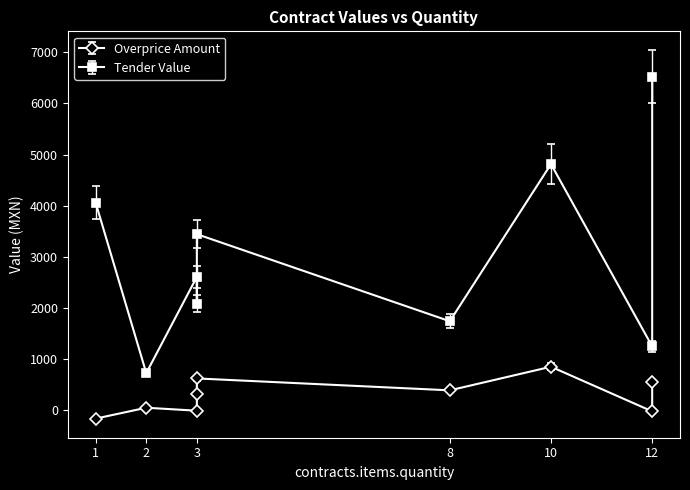

What is the highest value of the tender.value.amount series?

6525.0